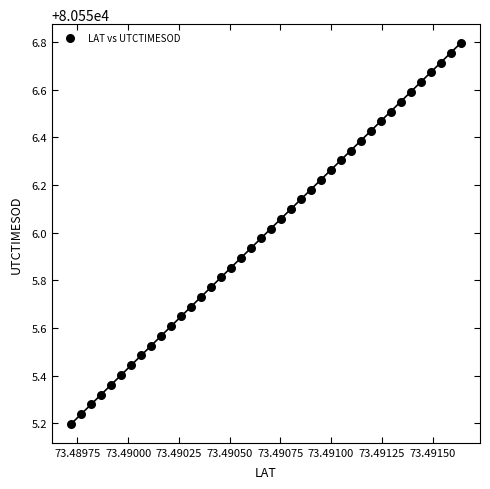

What is the range of Y values (max minus min)?

1.6